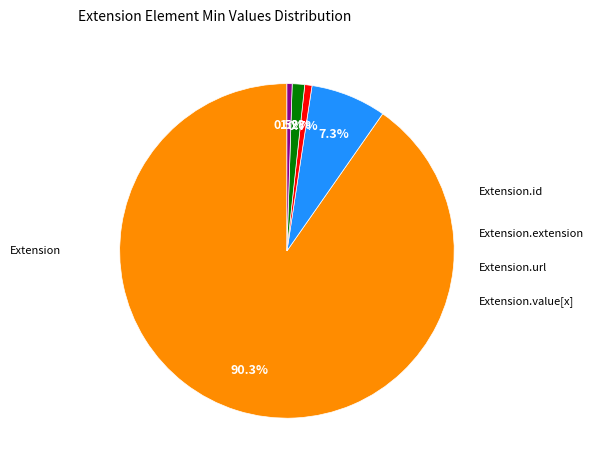

Is there any slice that represents more than half of the pie?

Yes